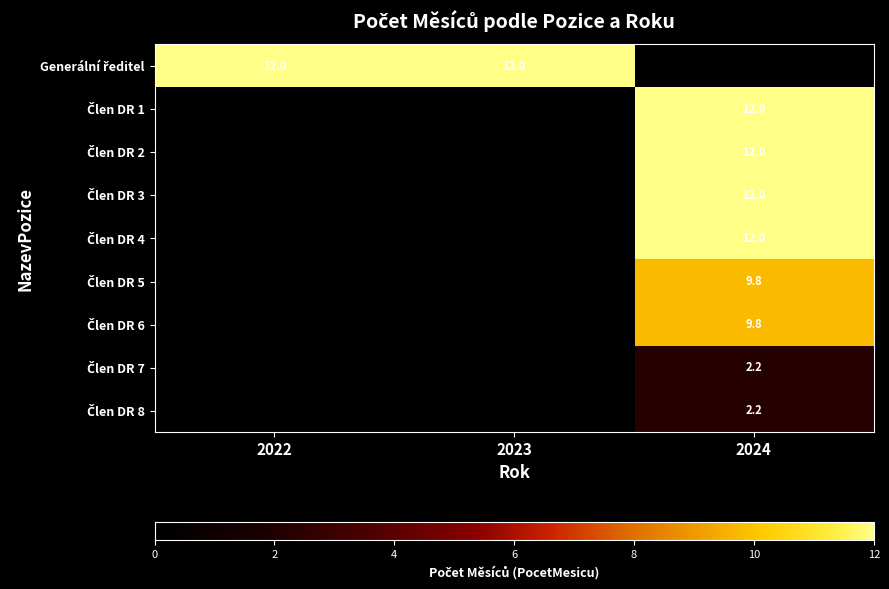

What is the difference between the highest and lowest values at 2022?

12.0